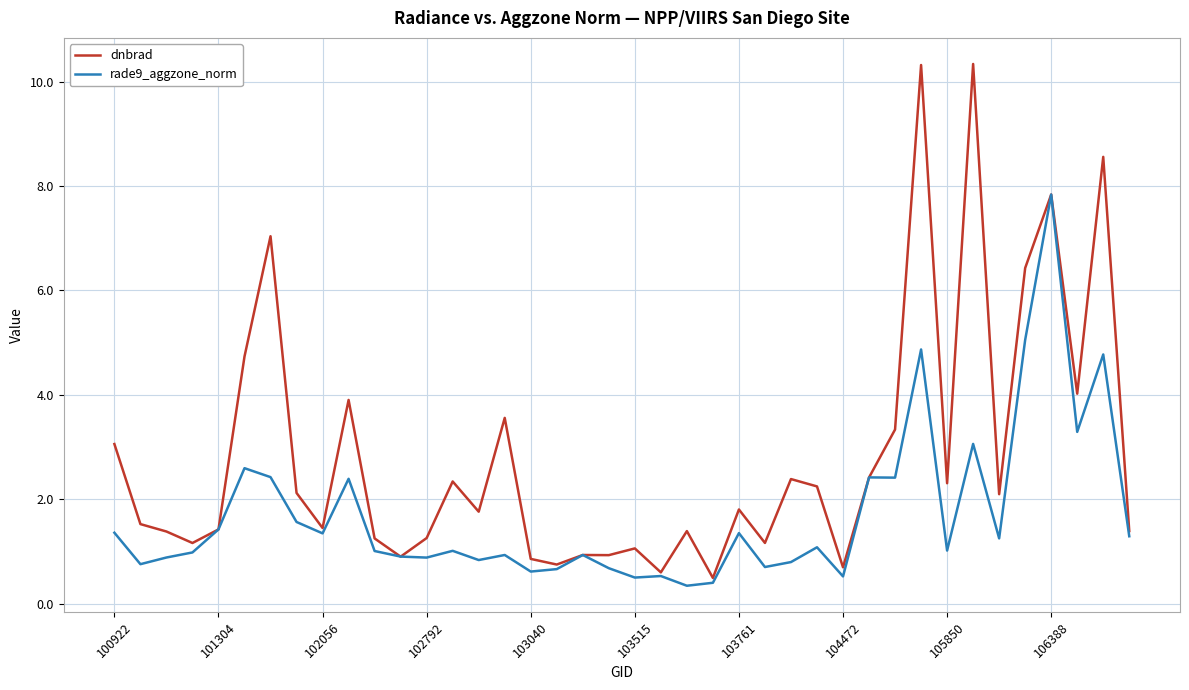

True or false: rade9_aggzone_norm has more than 2 points higher than both neighbors.

True